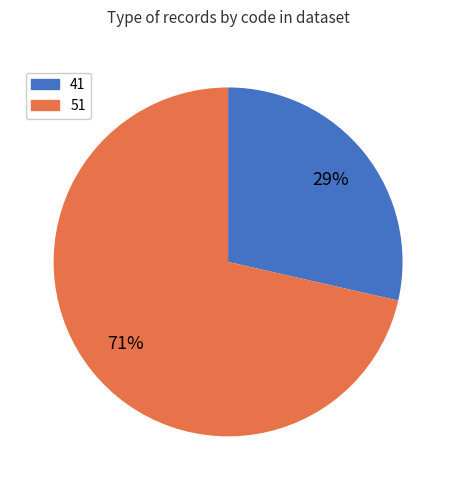

True or false: 41 accounts for 29% of the total.

True